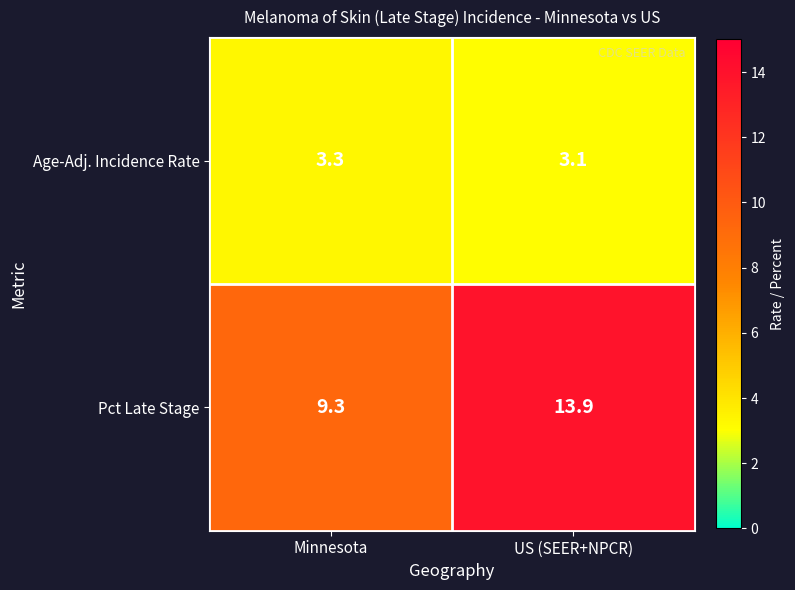

Reading right to left, transcribe all the data shown in this chart.

Age-Adj. Incidence Rate: US (SEER+NPCR)=3.1	Minnesota=3.3
Pct Late Stage: US (SEER+NPCR)=13.9	Minnesota=9.3